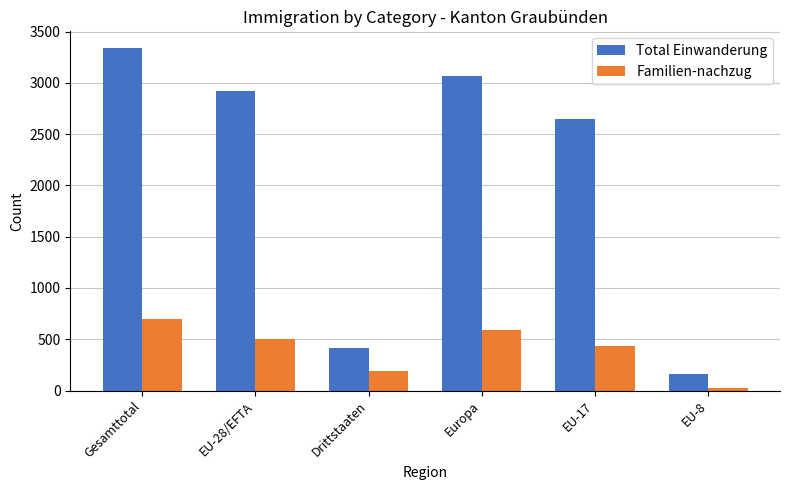

Which series has the largest range (max minus min)?

Total Einwanderung